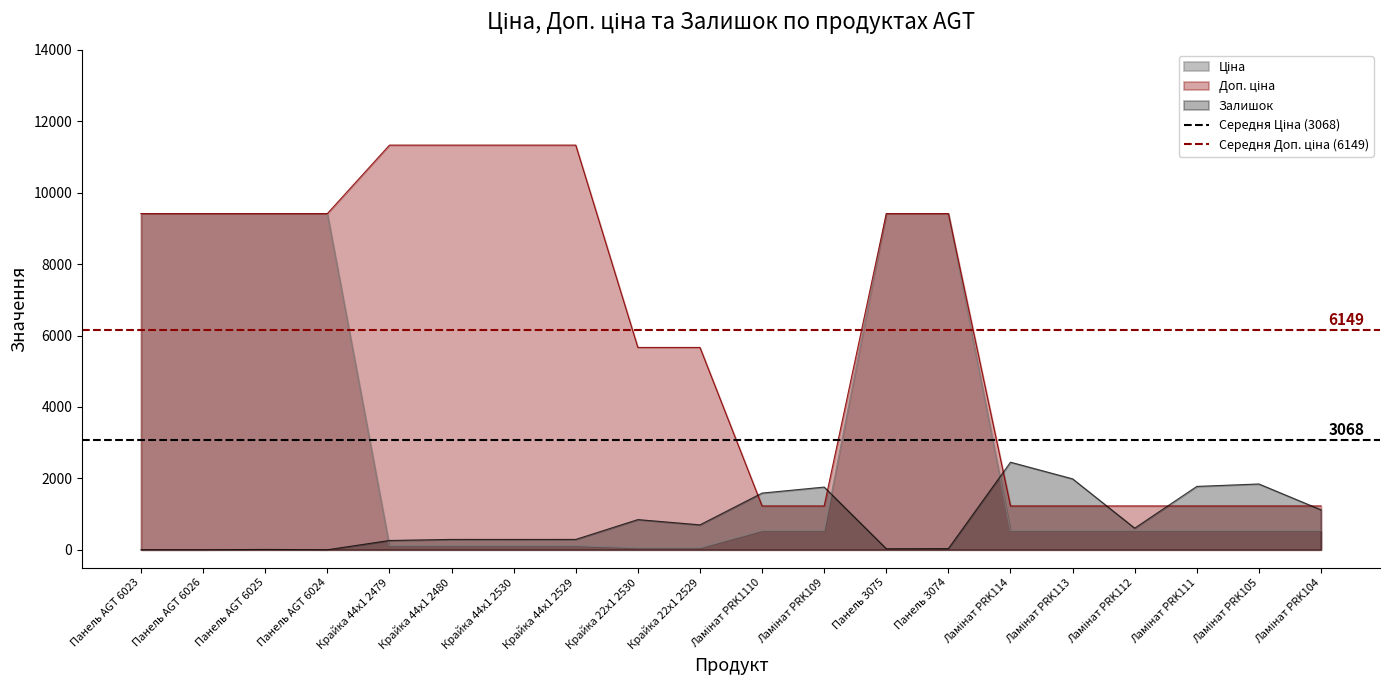

What is the sum of the Середня Доп. ціна (6149) values at Панель AGT 6023 and Панель AGT 6026?

12298.8